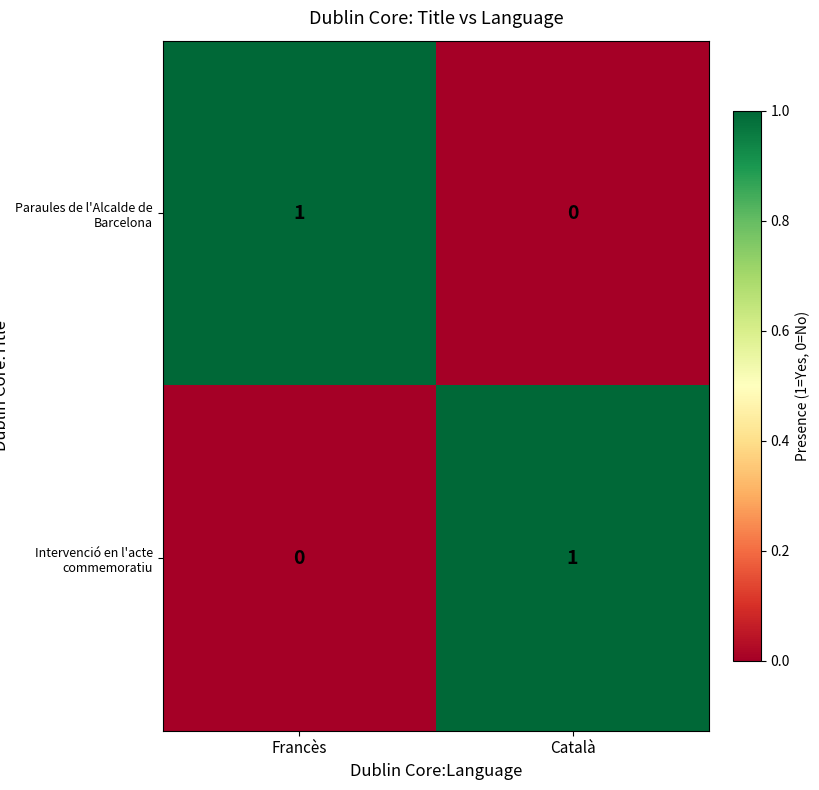

The value of Paraules de l'Alcalde de Barcelona at Català is 1. True or false?

False